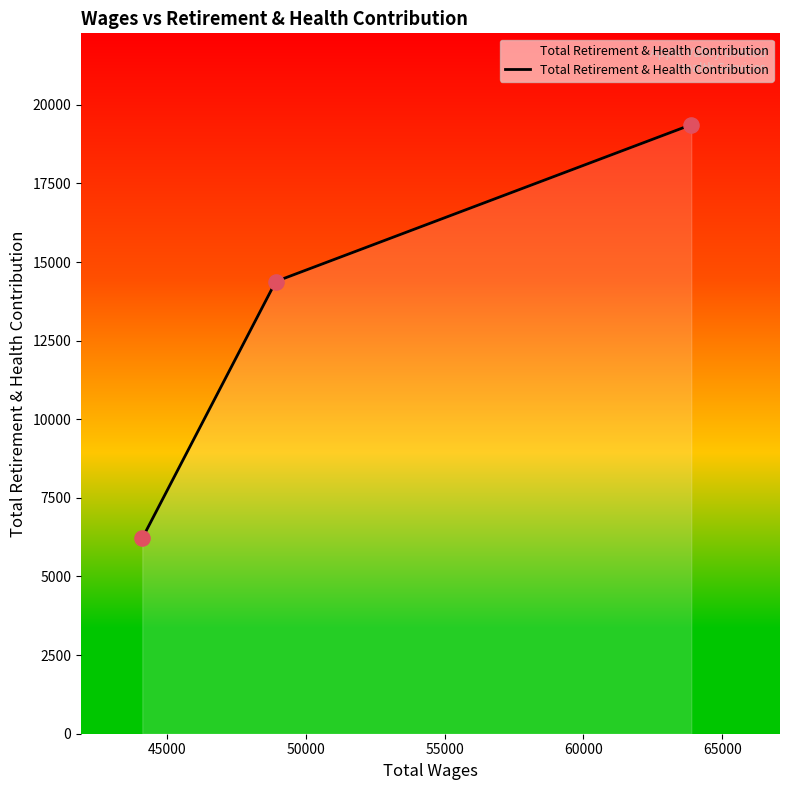

What is the sum of all values?

39963